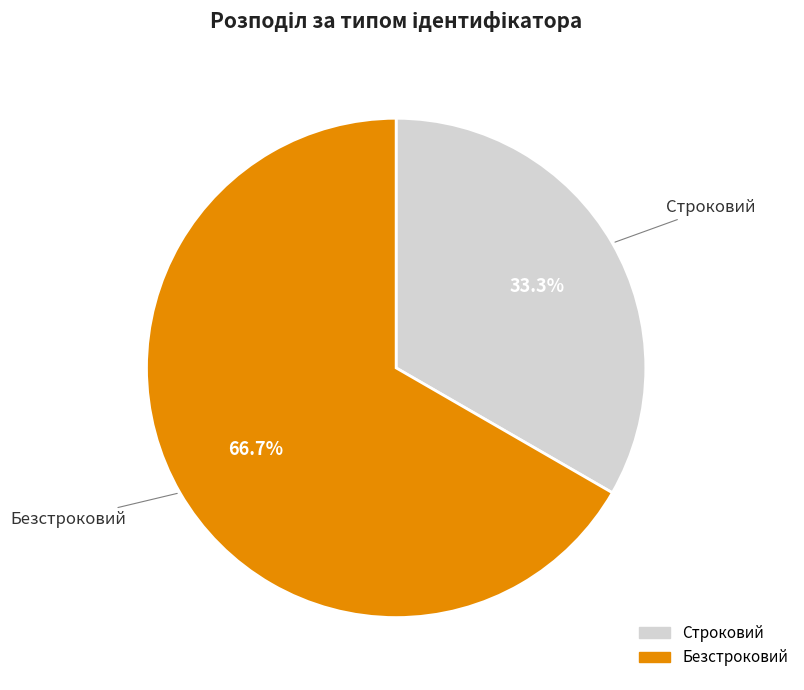

To the nearest percent, what portion does Строковий represent?

33%